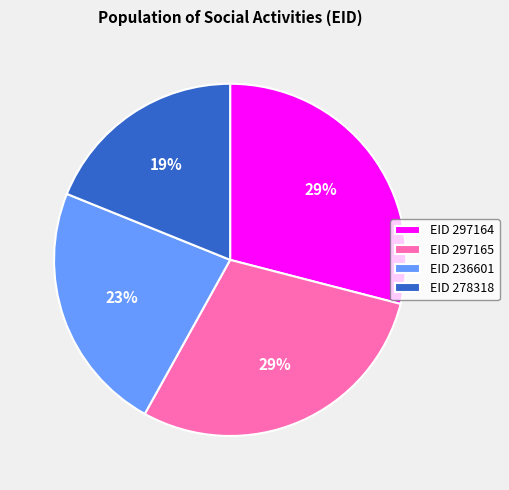

Is there a majority slice in this chart?

No